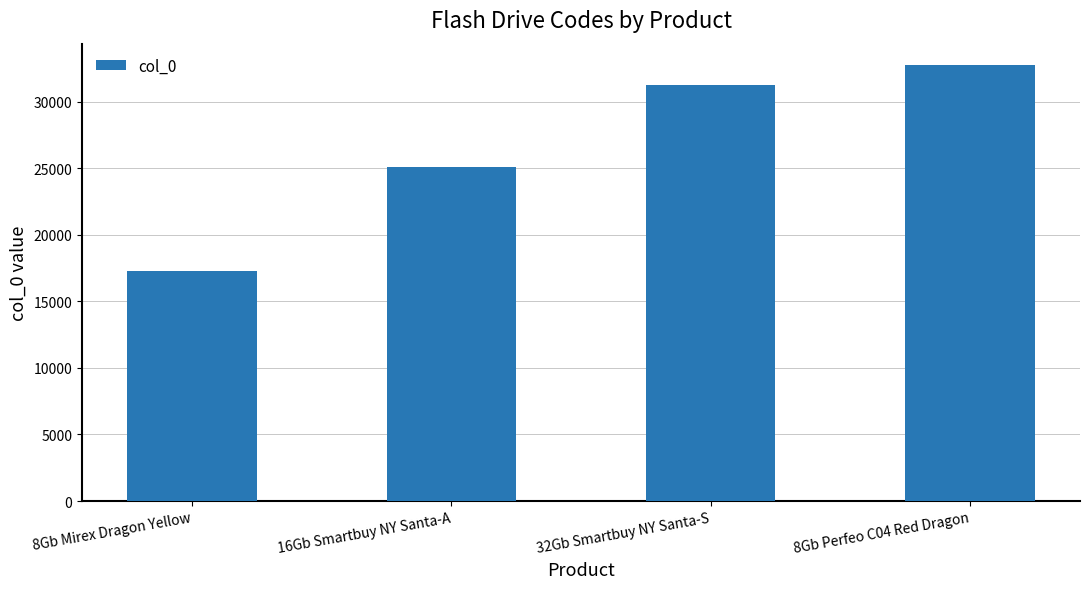

At which label is the value closest to 25001?

16Gb Smartbuy NY Santa-A